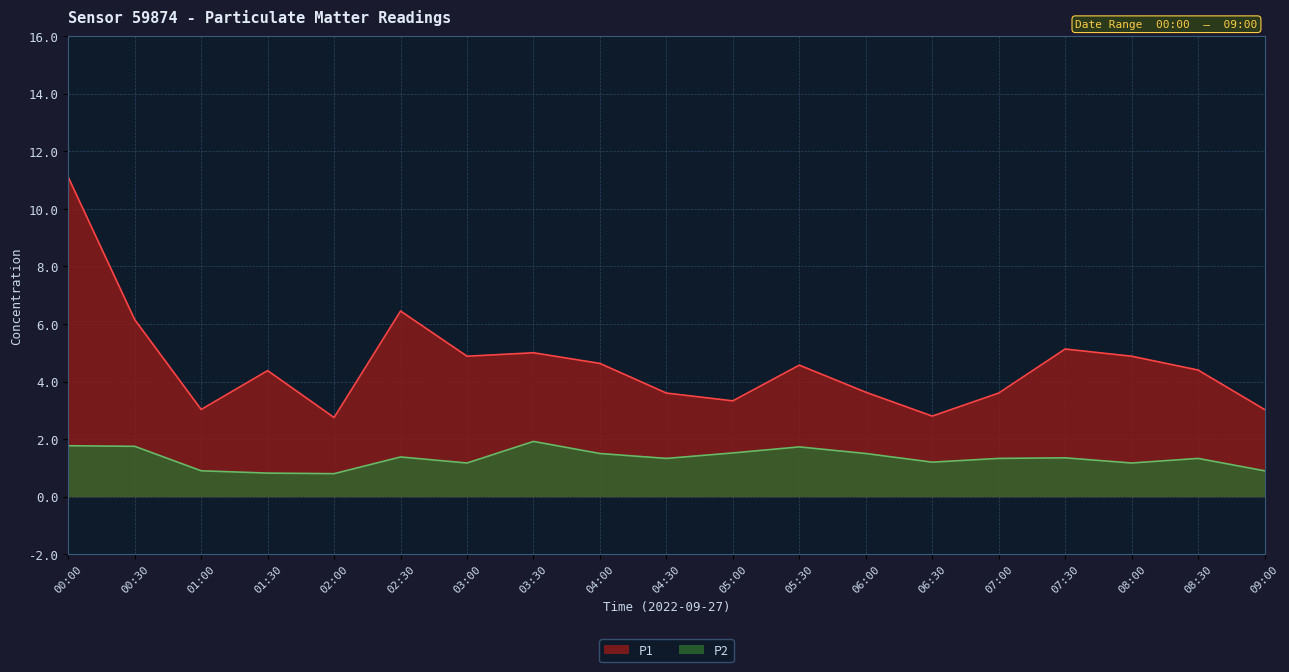

Is it true that P1 equals 6.9 at 08:00?

False